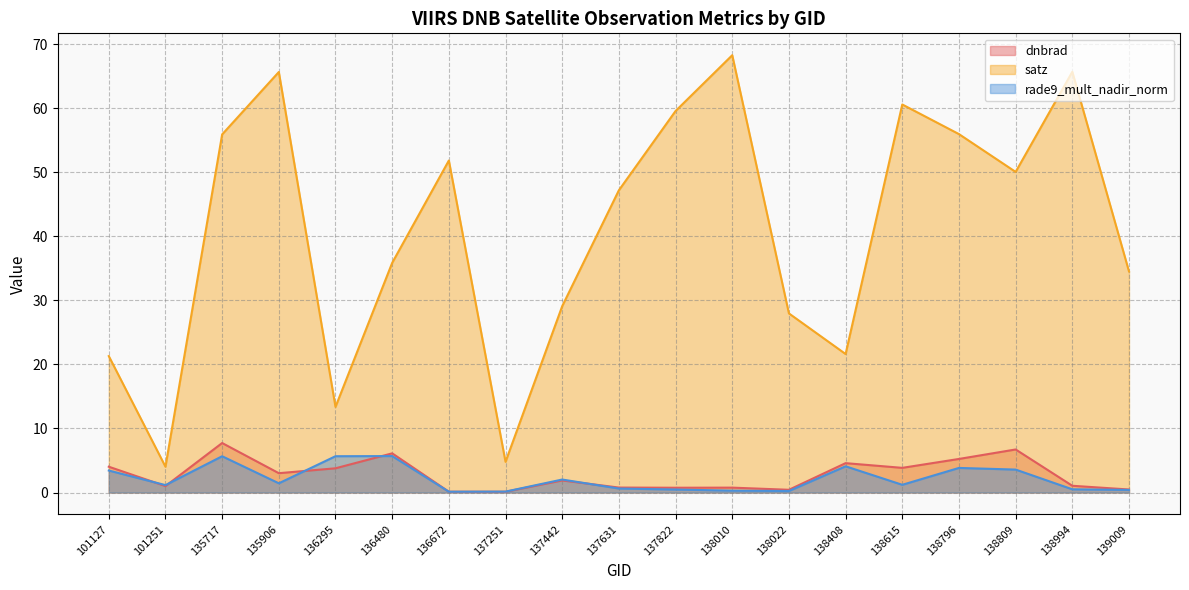

Is the value of satz at 138022 greater than the value of dnbrad at 139009?

Yes